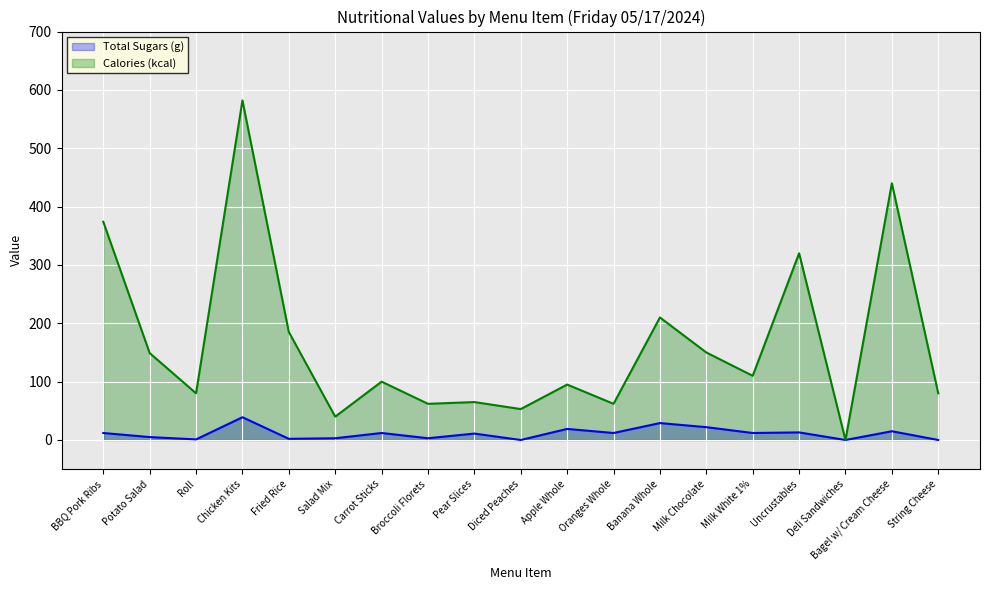

Which series has the widest spread of values?

Calories (kcal)